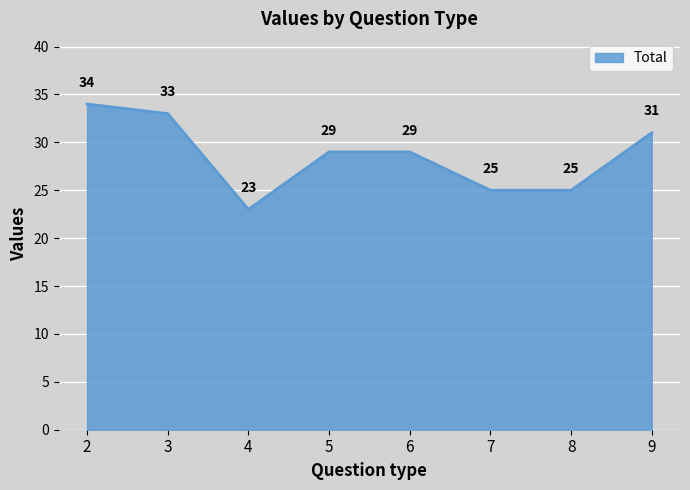

Which has a higher value, 4 or 7?

7